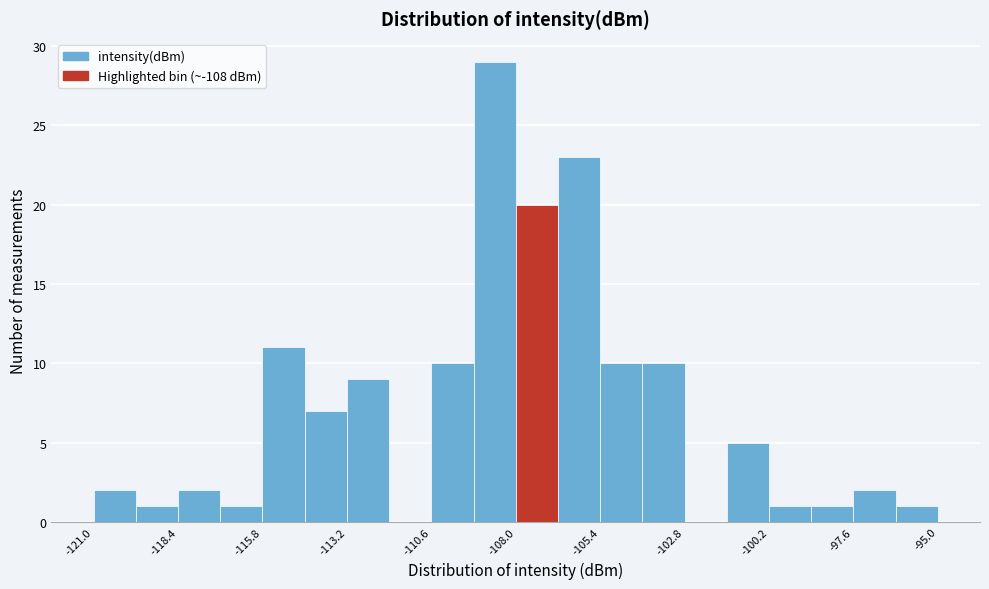

Around what value on the x-axis is the tallest bar? Give the approximate position of its centre, as read against the axis.

-108.5